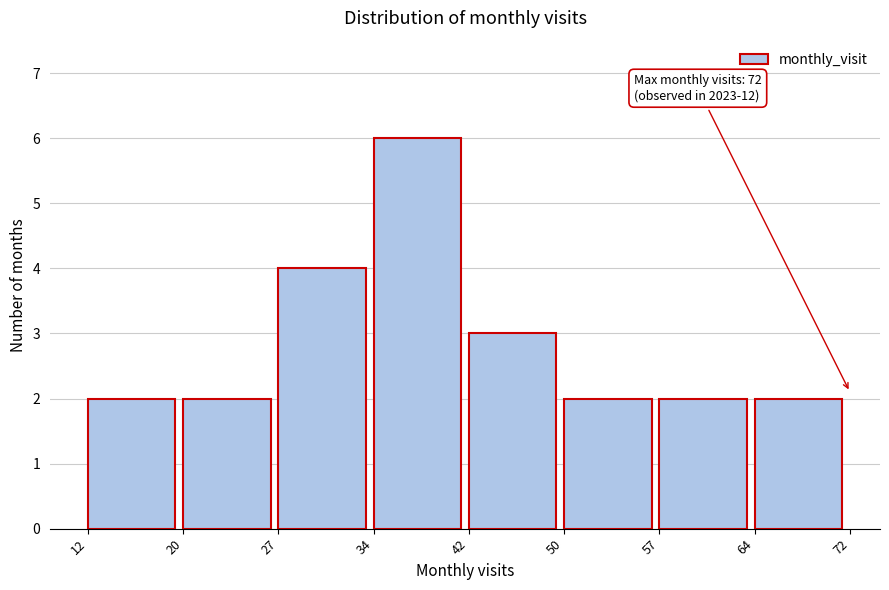

Which range on the x-axis has the tallest bar?

34 to 42